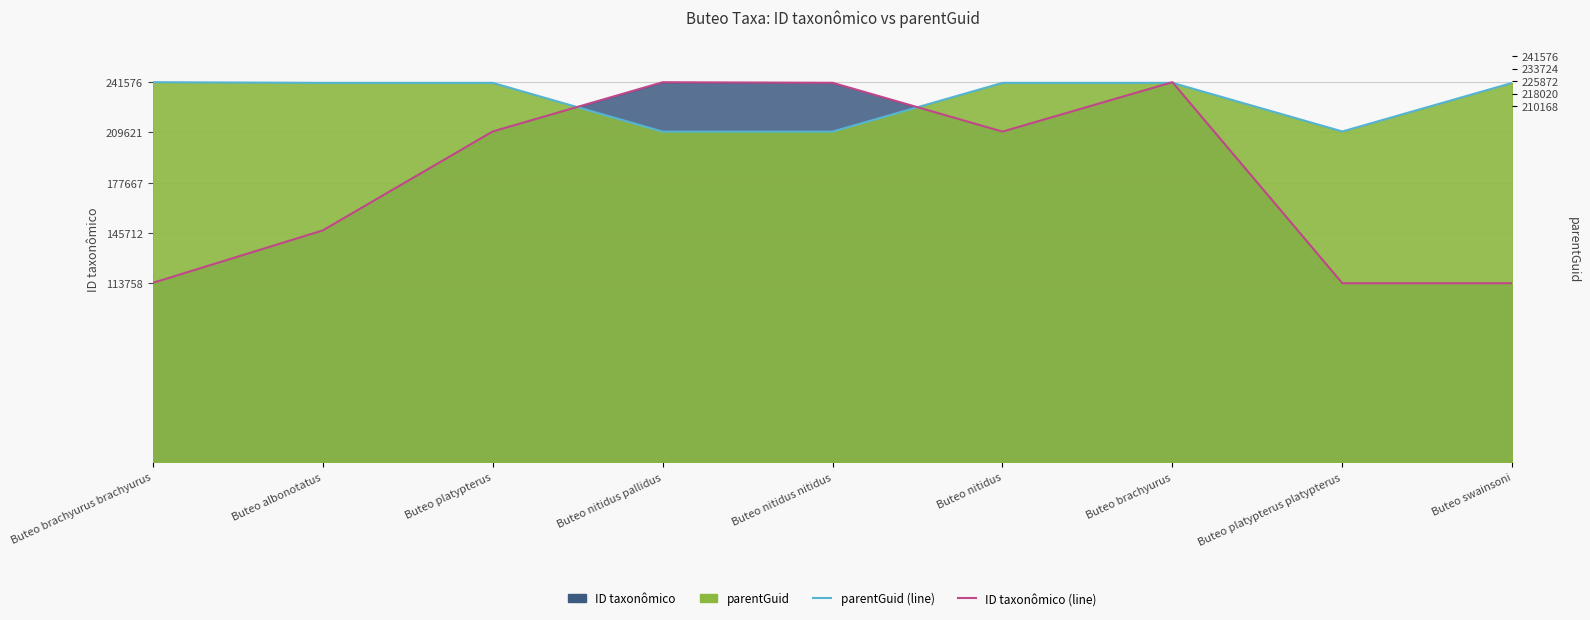

True or false: parentGuid (line) has a value of 0.9 at Buteo nitidus pallidus.

True